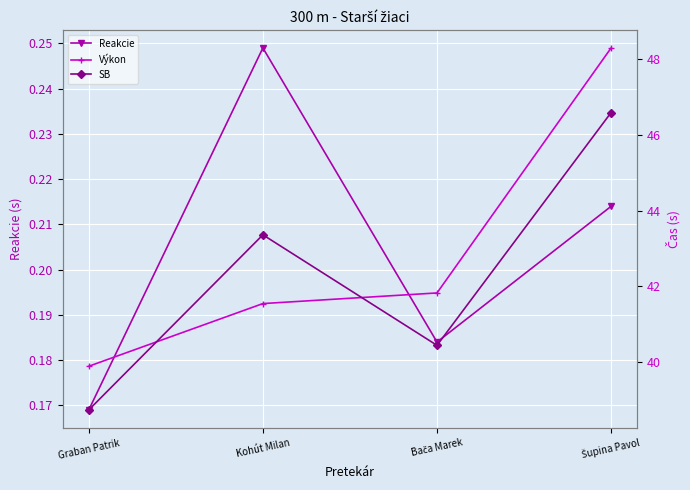

What is the lowest value of the Výkon series?

39.9